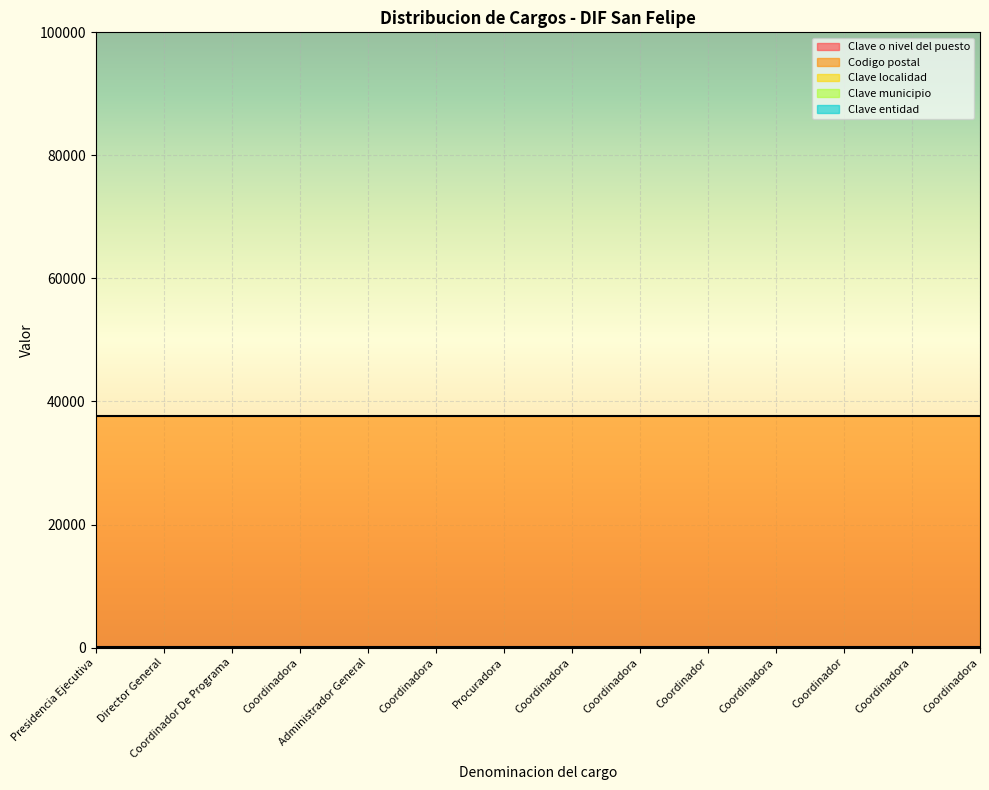

Between Presidencia Ejecutiva and Coordinadora, which series saw the biggest shift?

Clave o nivel del puesto